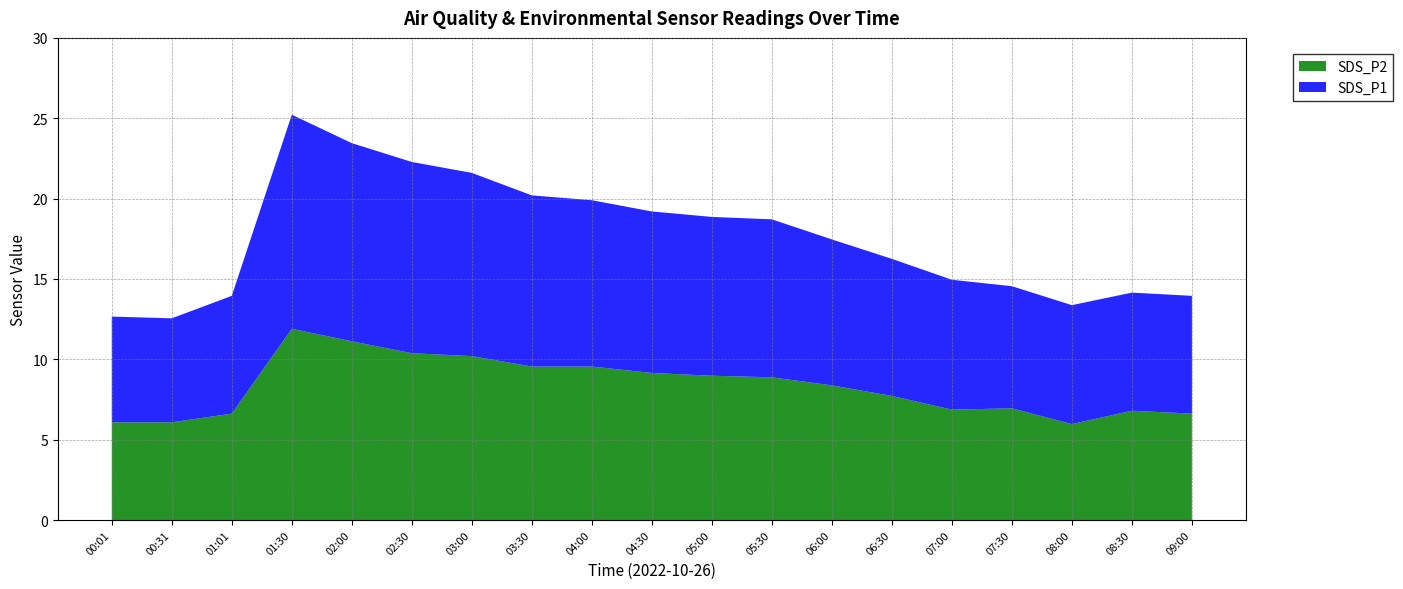

The SDS_P2 series shows 4.5 at 08:30. True or false?

False